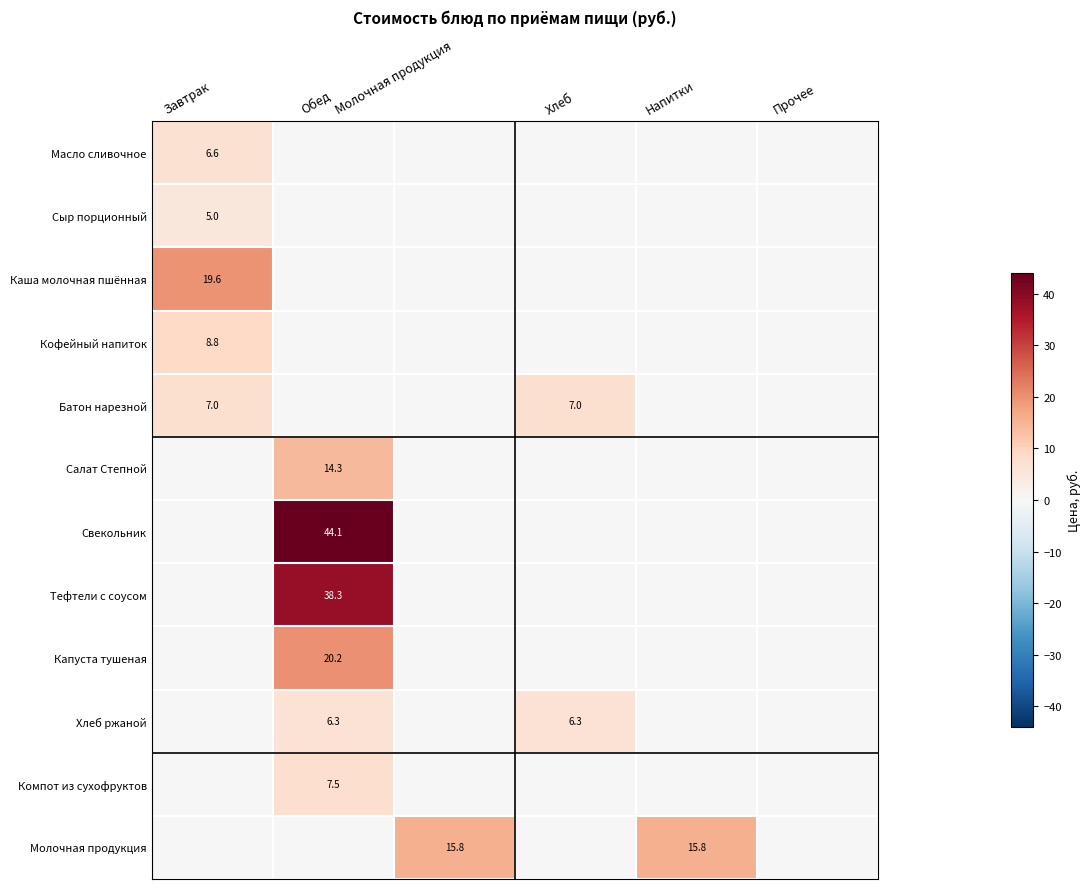

What is the difference between the highest and lowest values at Напитки?

15.8